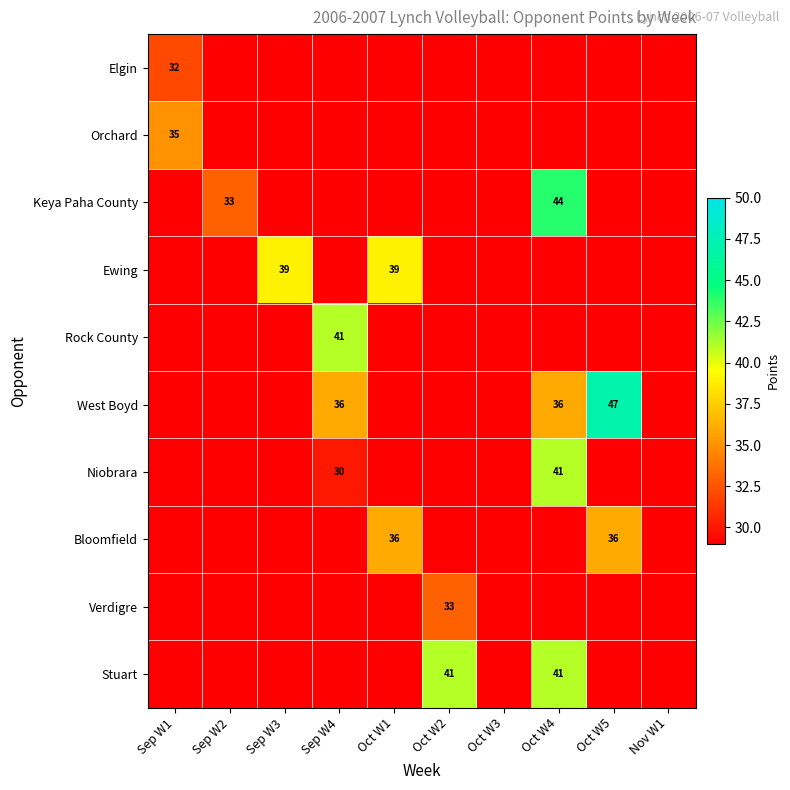

The value of Bloomfield at Oct W1 is 24. True or false?

False